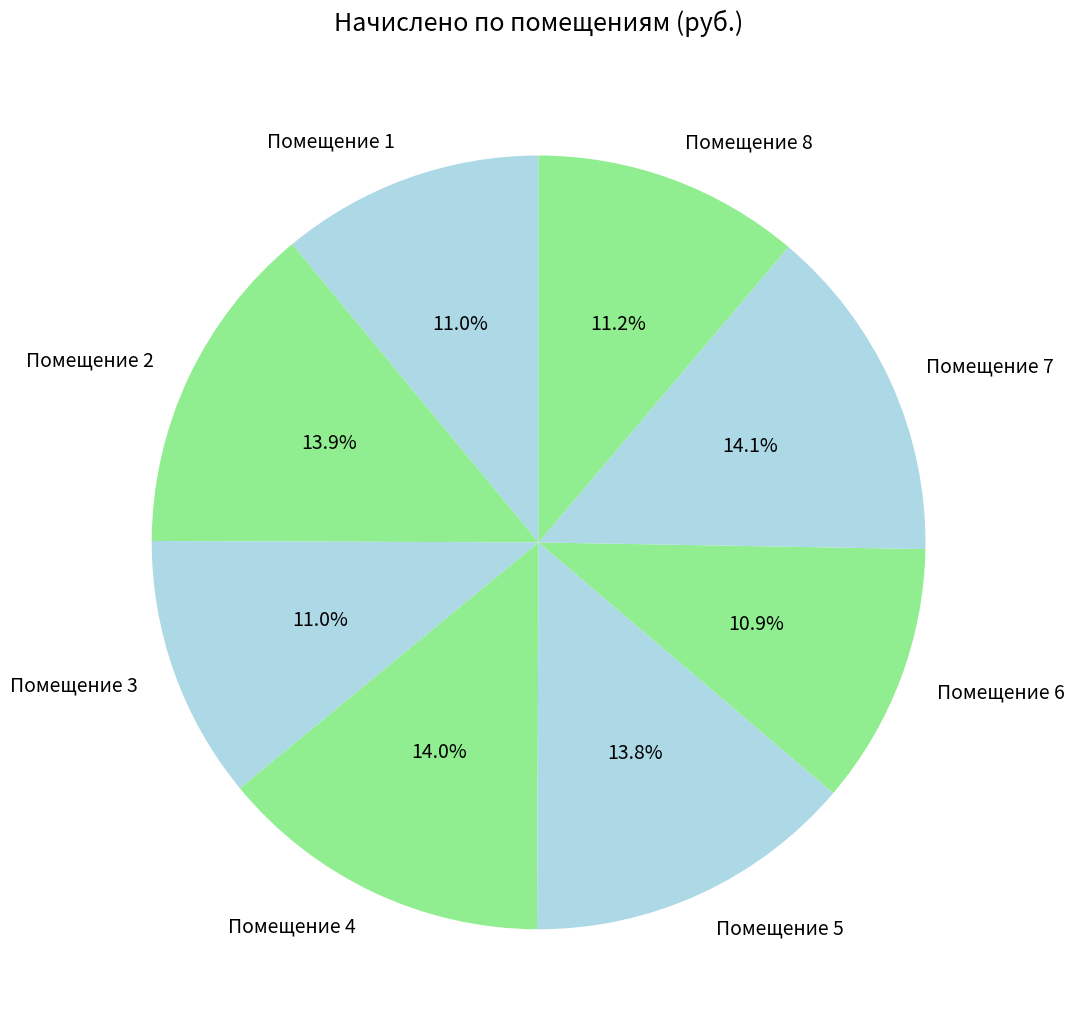

Is the sum of Помещение 2 and Помещение 4 greater than half?

No